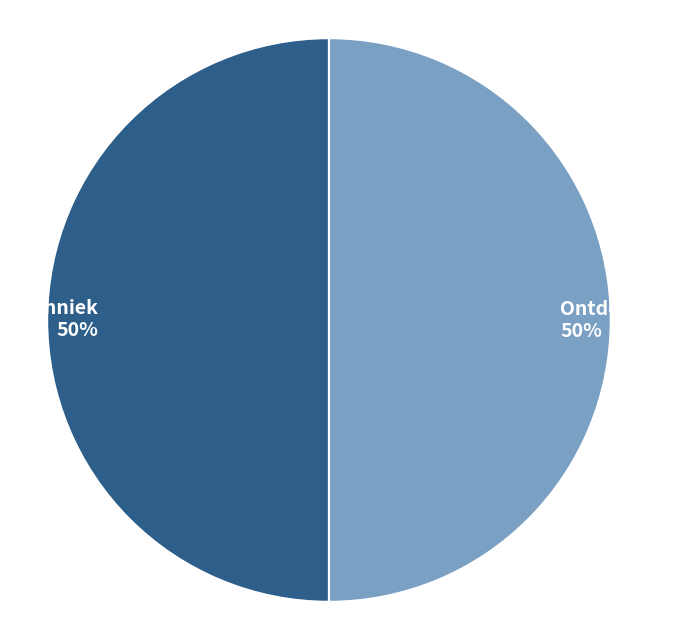

What is the ratio of the value at Techniek to the value at Ontdektafel?

1.0